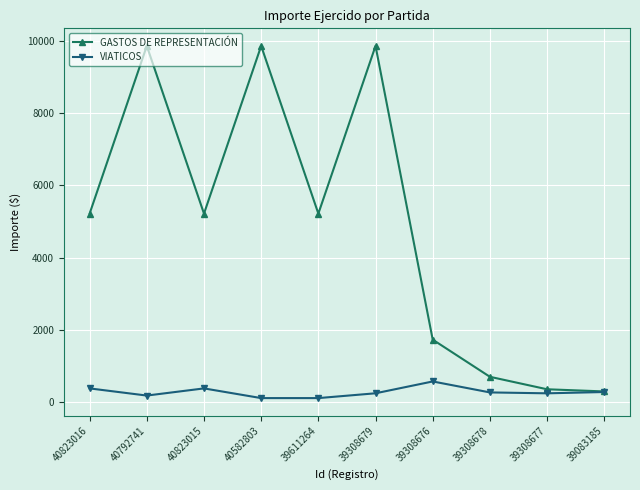

What is the label of the 1st point from the right?

39083185